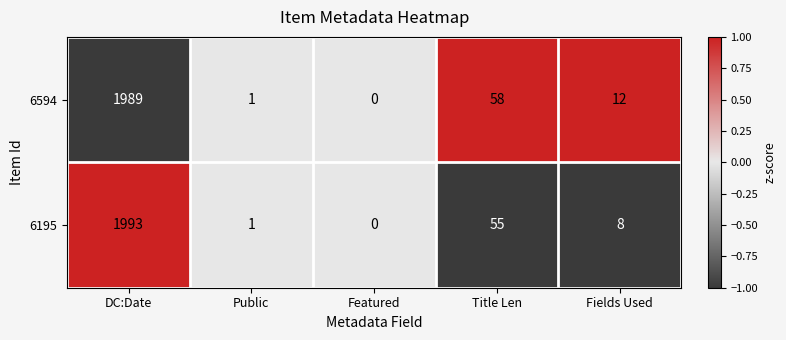

Count the number of categories in the chart.

5